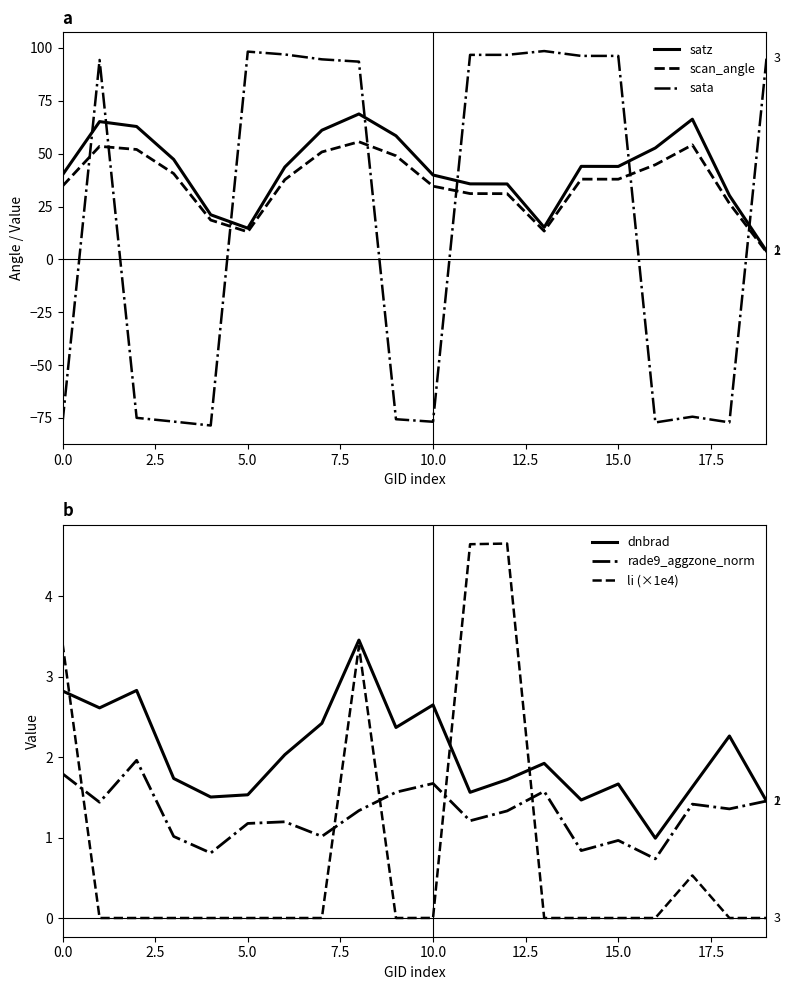

What is the difference between the highest and lowest values at 18?

107.3